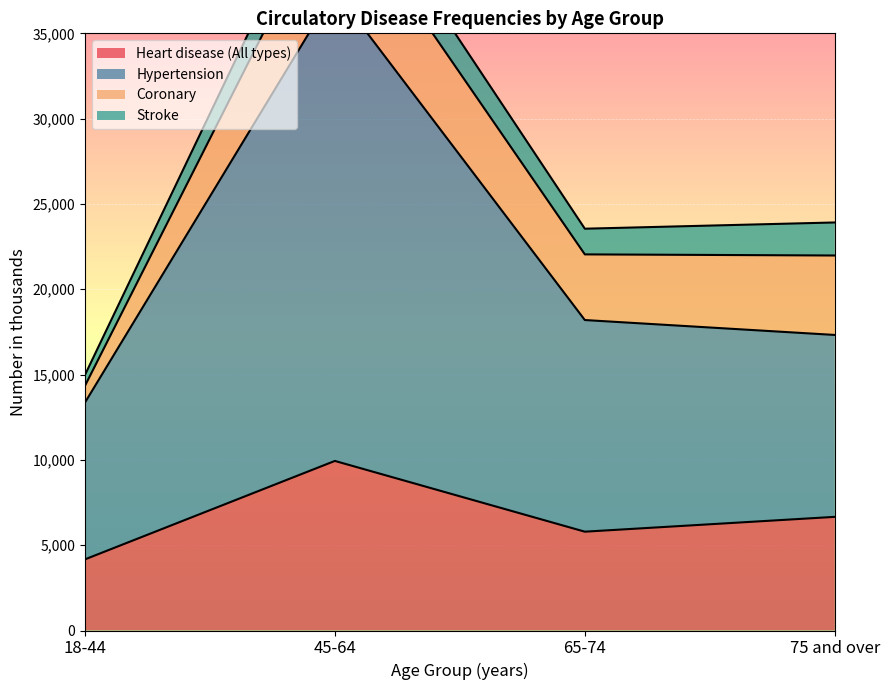

Which category has the highest value in the Heart disease (All types) series?

45-64